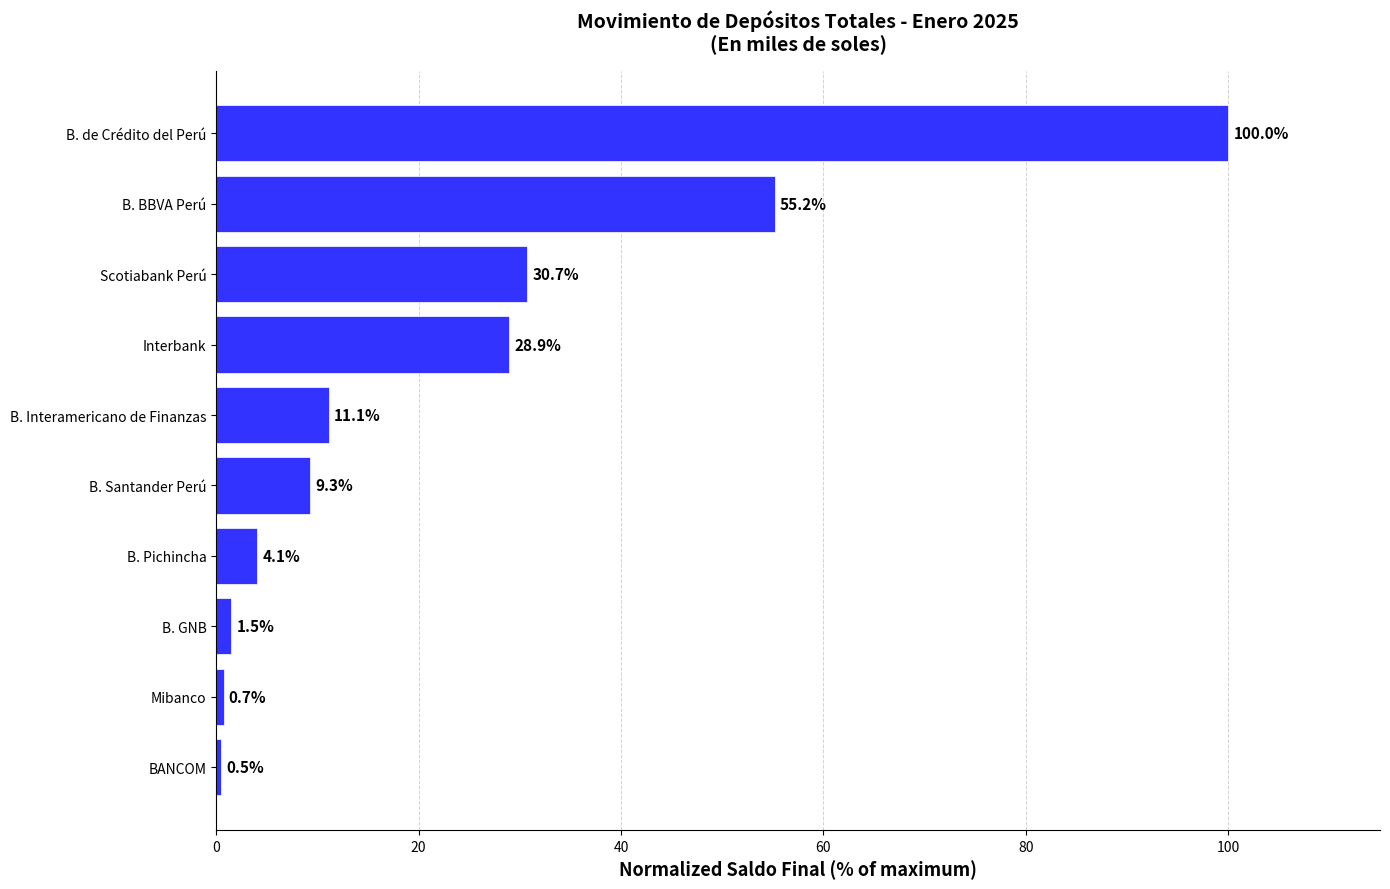

Are the bars horizontal?

Yes